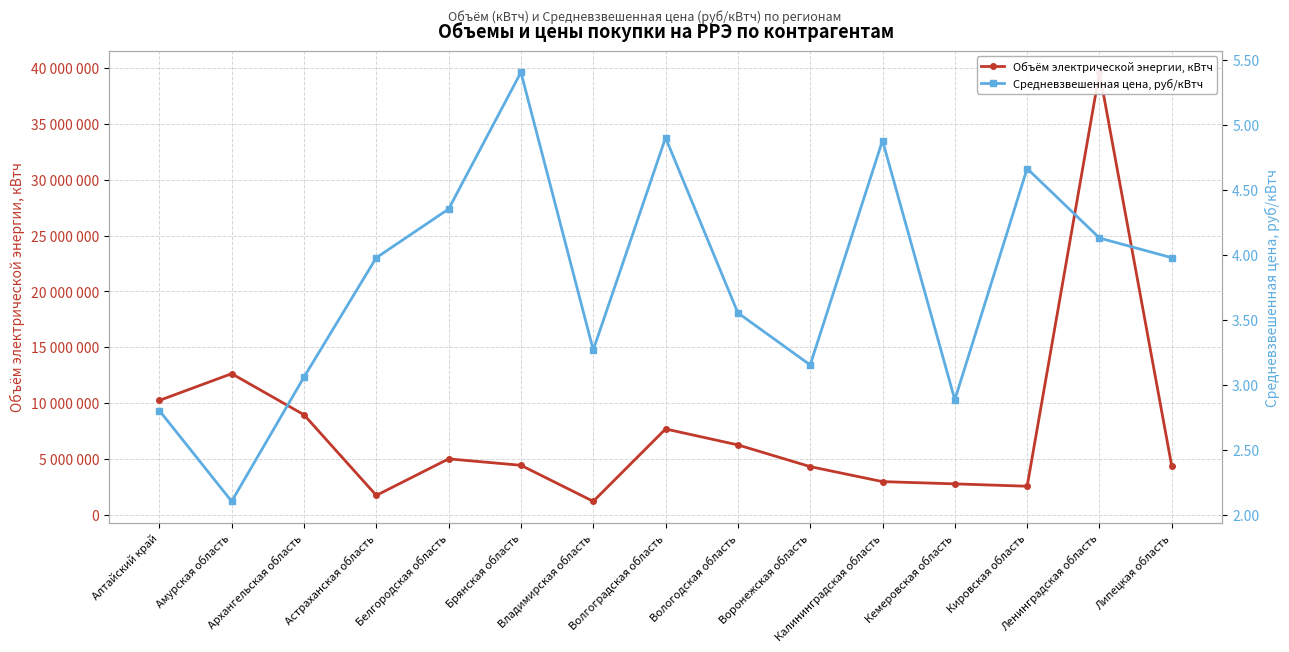

True or false: Средневзвешенная цена, руб/кВтч has a value of 7.7 at Волгоградская область.

False